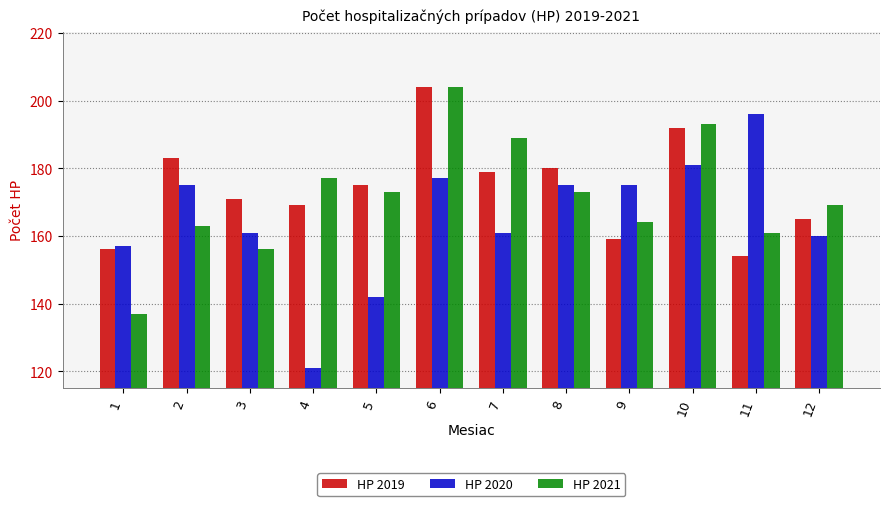

Reading left to right, transcribe all the data shown in this chart.

HP 2019: 1=156	2=183	3=171	4=169	5=175	6=204	7=179	8=180	9=159	10=192	11=154	12=165
HP 2020: 1=157	2=175	3=161	4=121	5=142	6=177	7=161	8=175	9=175	10=181	11=196	12=160
HP 2021: 1=137	2=163	3=156	4=177	5=173	6=204	7=189	8=173	9=164	10=193	11=161	12=169